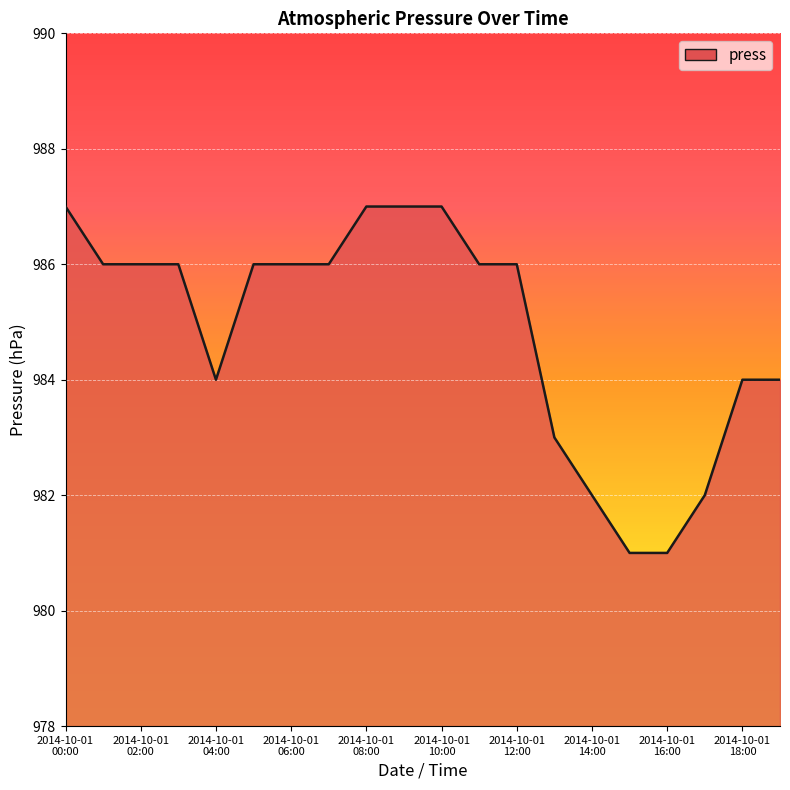

What is the greatest value displayed?

987